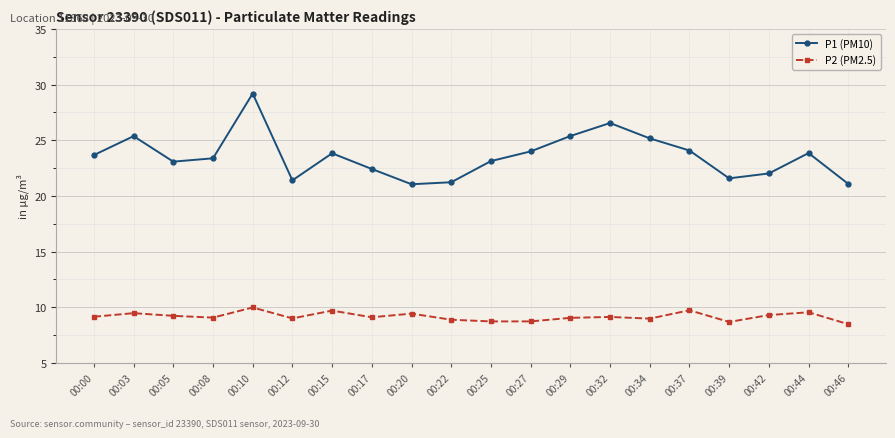

What is the smallest value displayed?

8.5